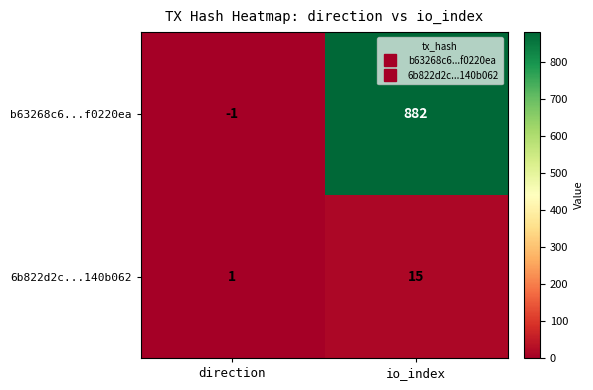

Which series changed the most between direction and io_index?

b63268c6...f0220ea